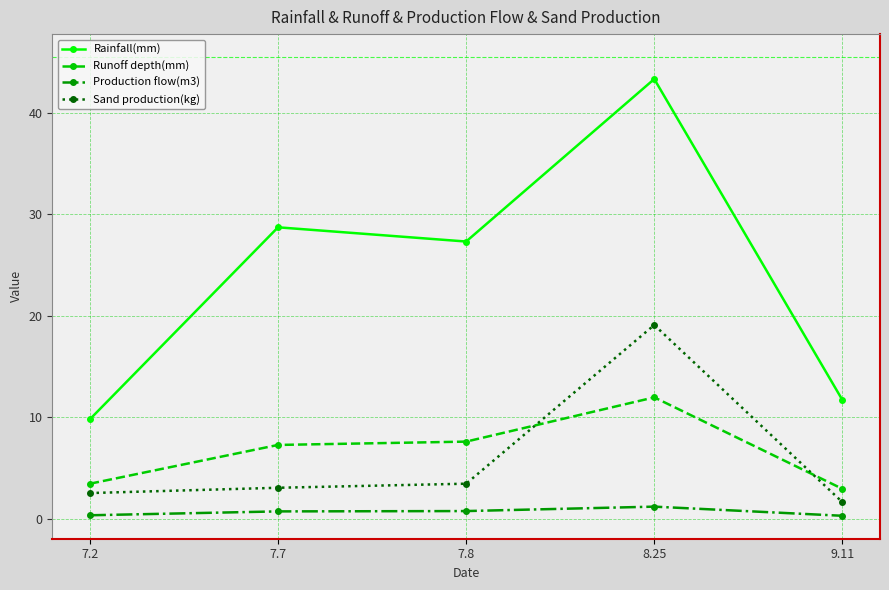

The Production flow(m3) series shows 0.7 at 7.7. True or false?

True